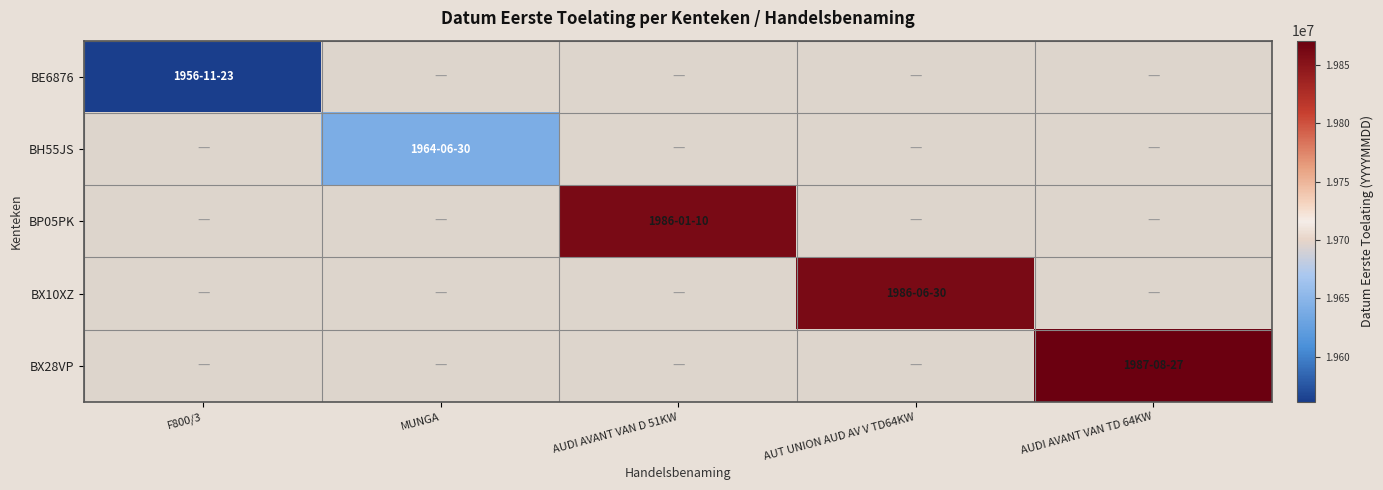

Count the number of categories in the chart.

5